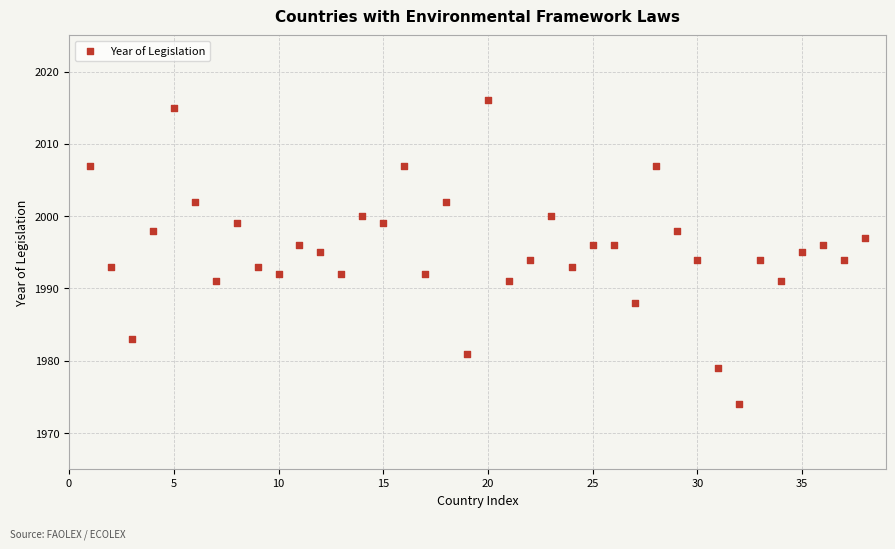

What is the range of Y values (max minus min)?

42